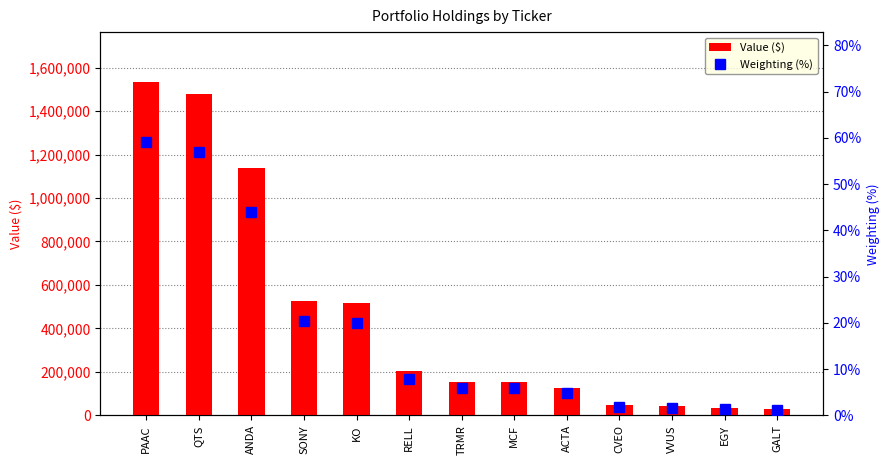

True or false: Weighting (%) has a value of 29.0 at PAAC.

False